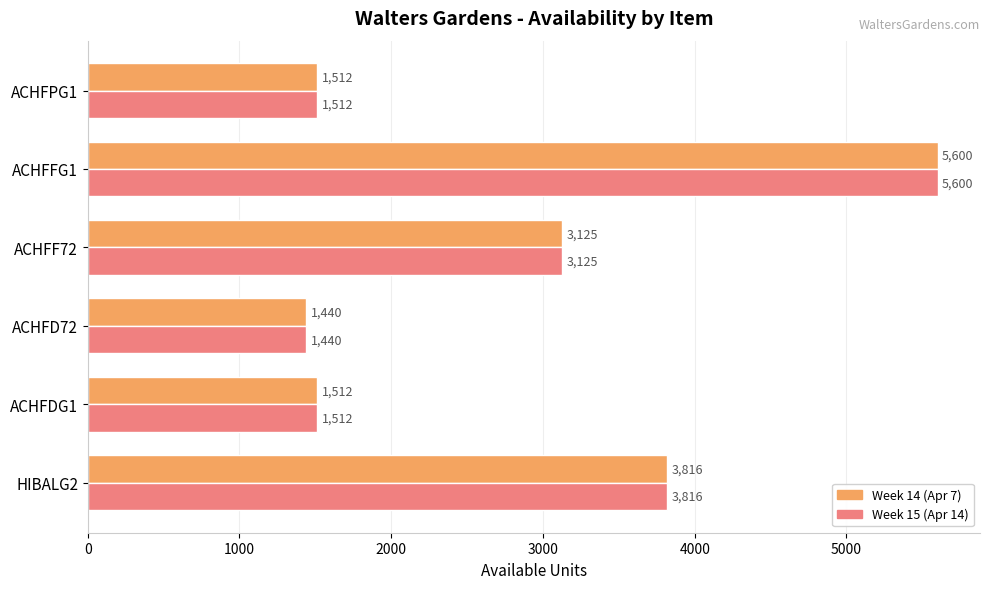

What is the maximum value shown in the chart?

5600